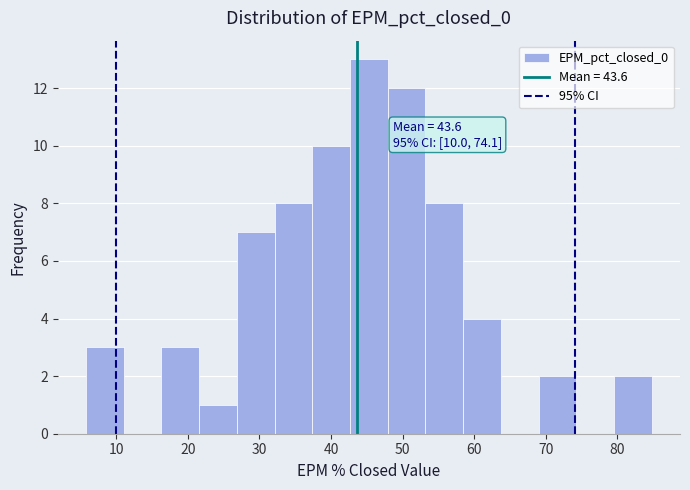

Over which range of the x-axis is the bar tallest?

43 to 48